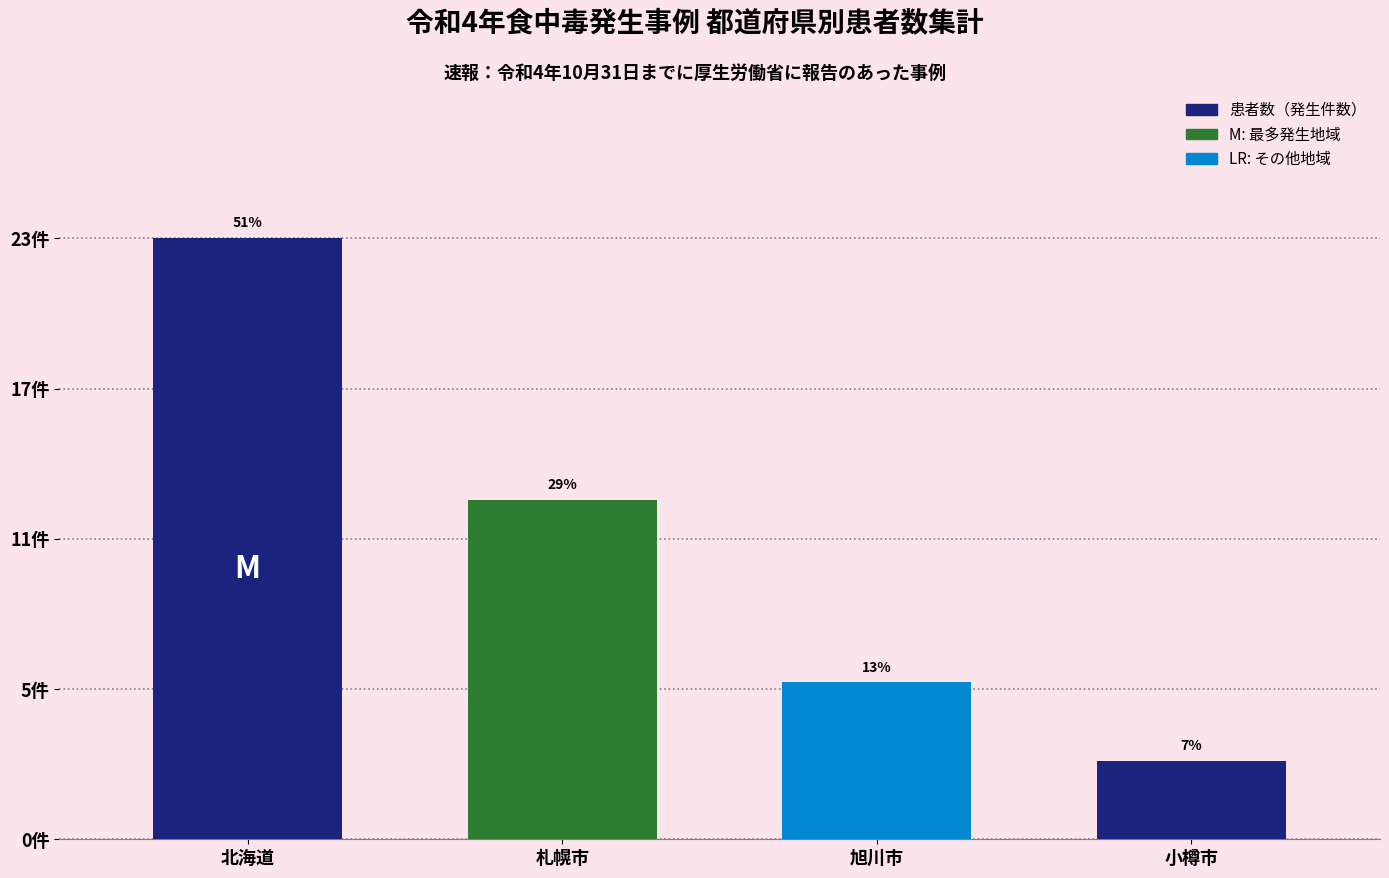

Is it true that the value at 旭川市 is 10?

False